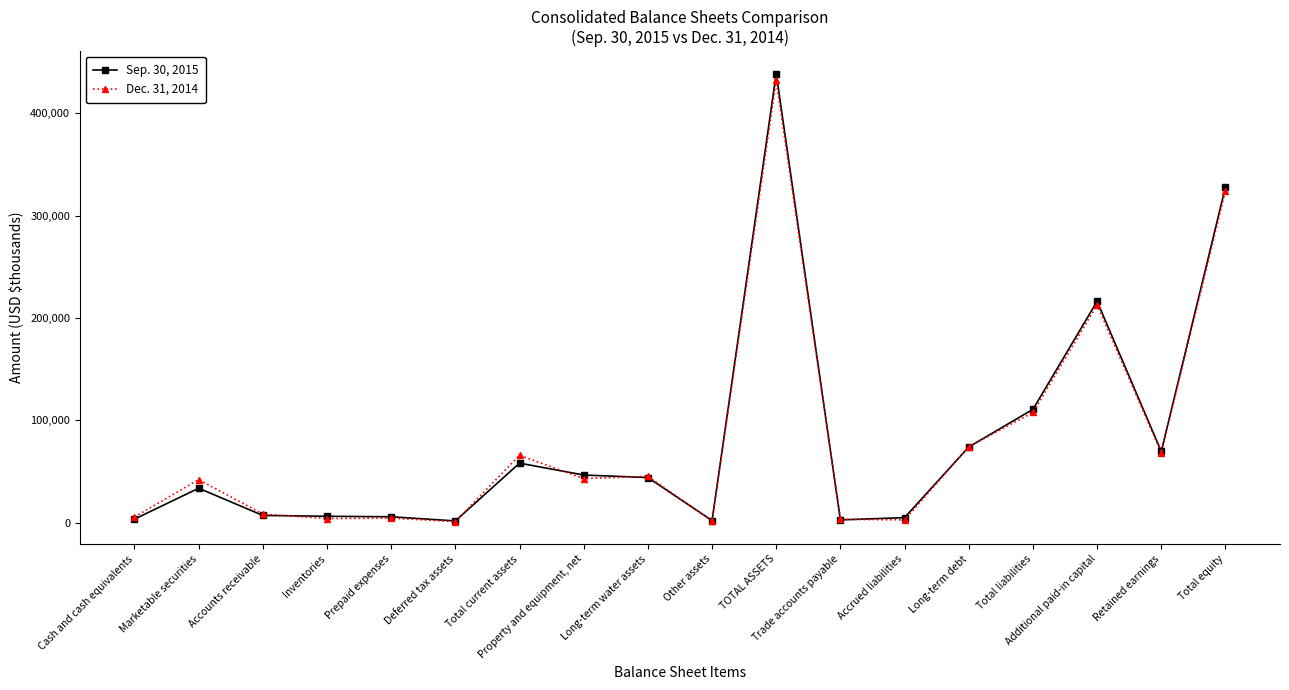

List the series in order of their overall mean, lowest first.

Dec. 31, 2014, Sep. 30, 2015